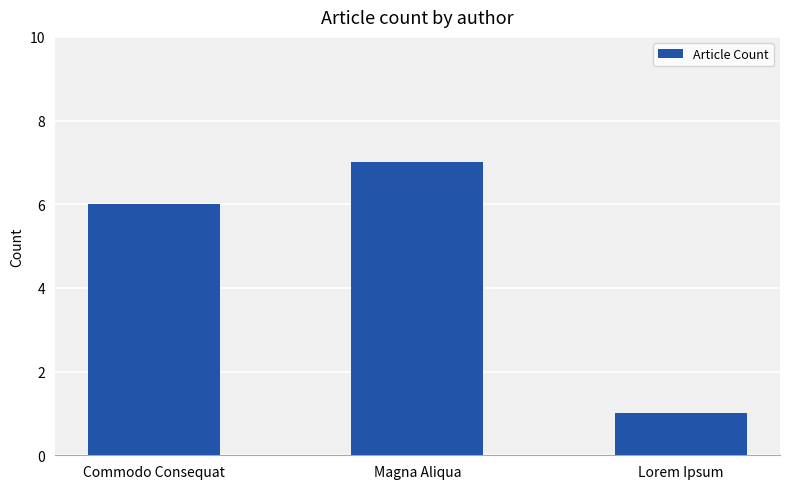

What is the change in value from Commodo Consequat to Magna Aliqua?

+1